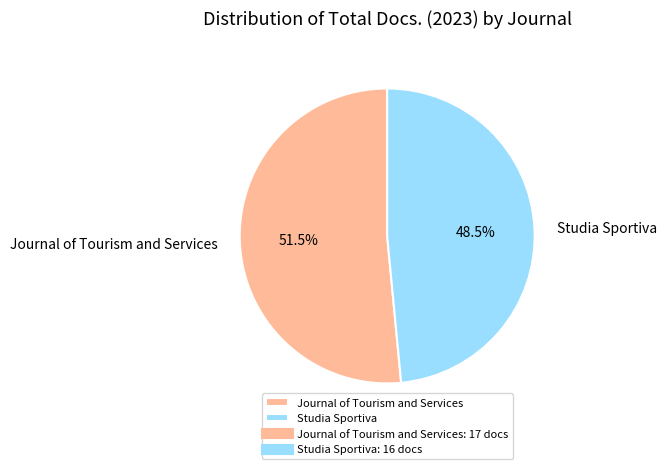

What is the total percentage of Journal of Tourism and Services and Studia Sportiva?

100.0%